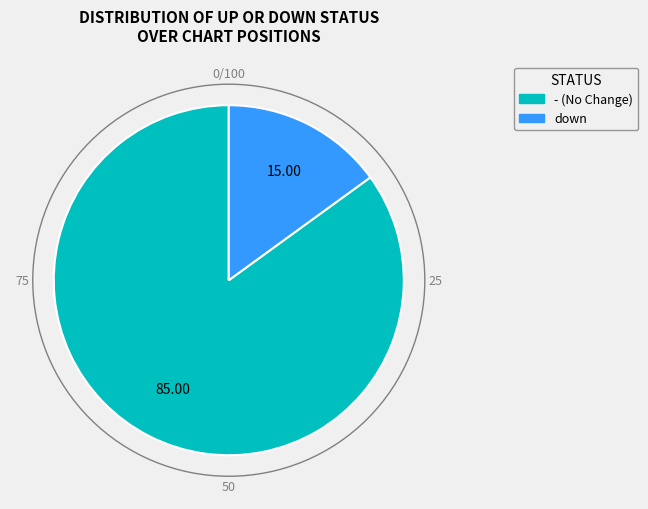

Is the sum of - and down greater than half?

Yes